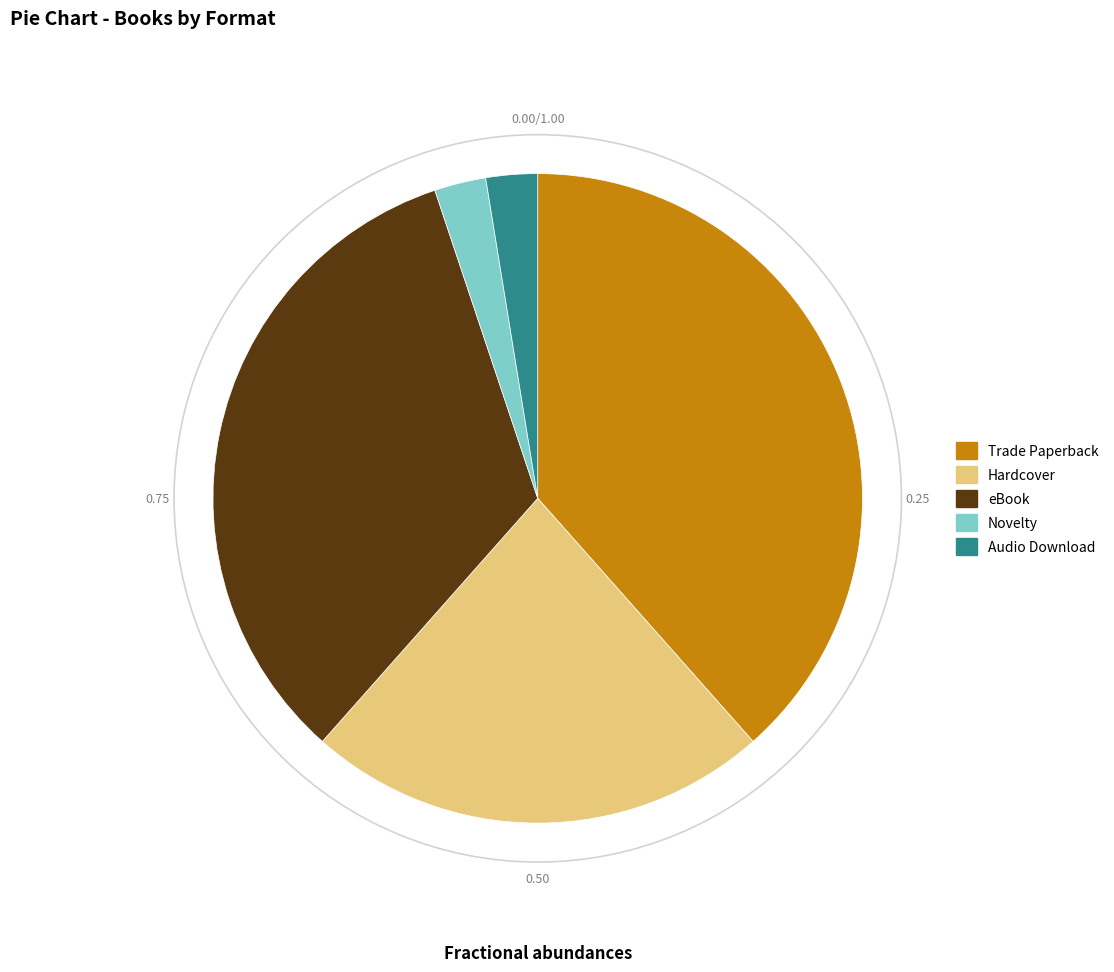

What is the largest slice in the pie chart?

Trade Paperback